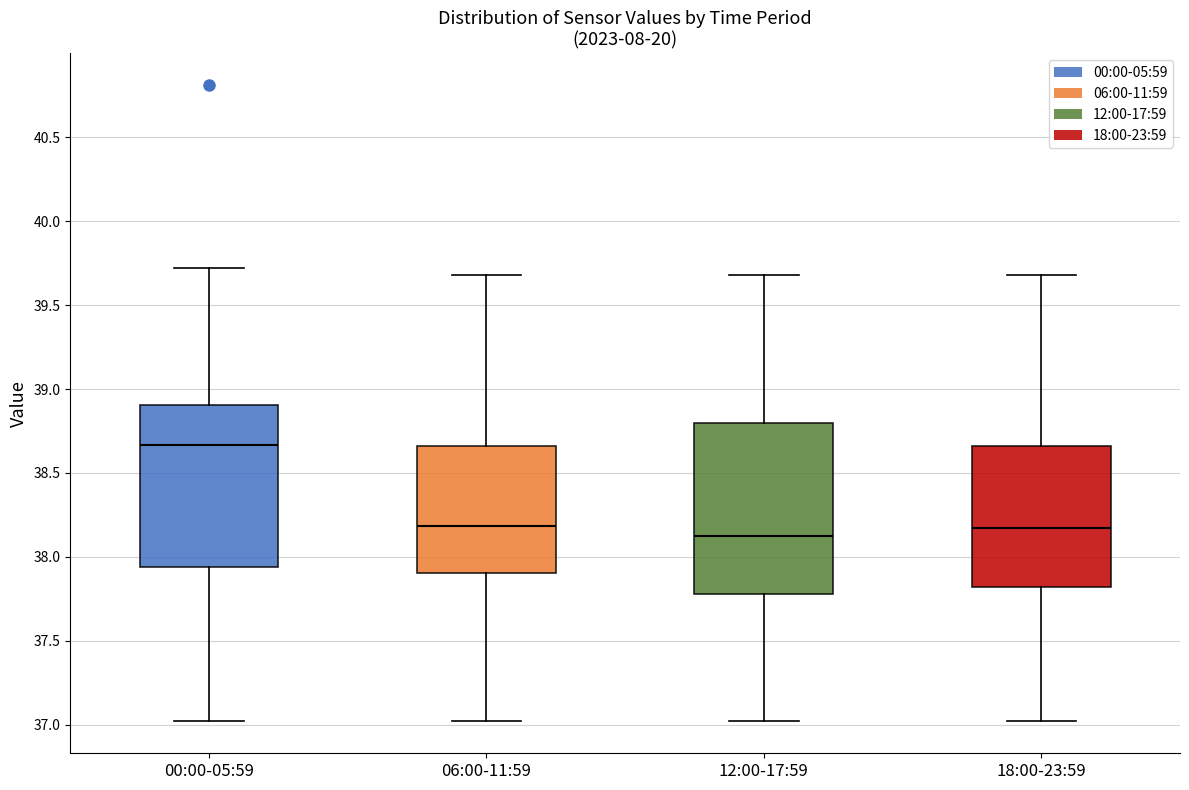

Comparing the boxes themselves (not the whiskers), which one is the tallest?

12:00-17:59